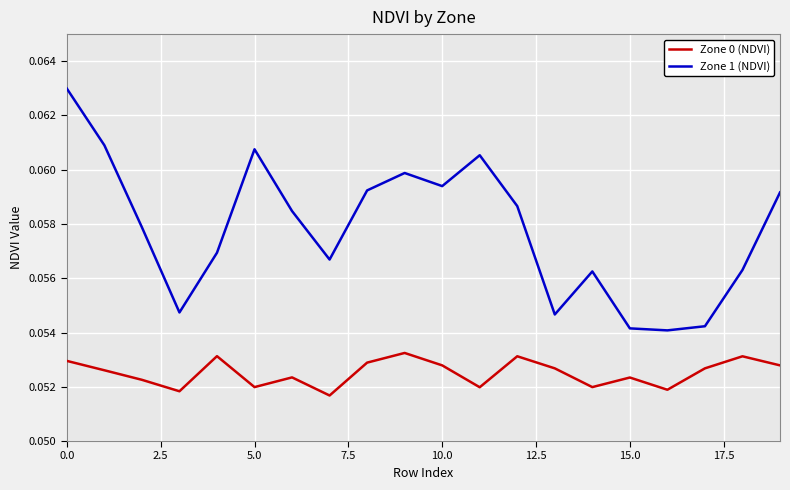

True or false: Zone 1 (NDVI) has more than 0 points higher than both neighbors.

True